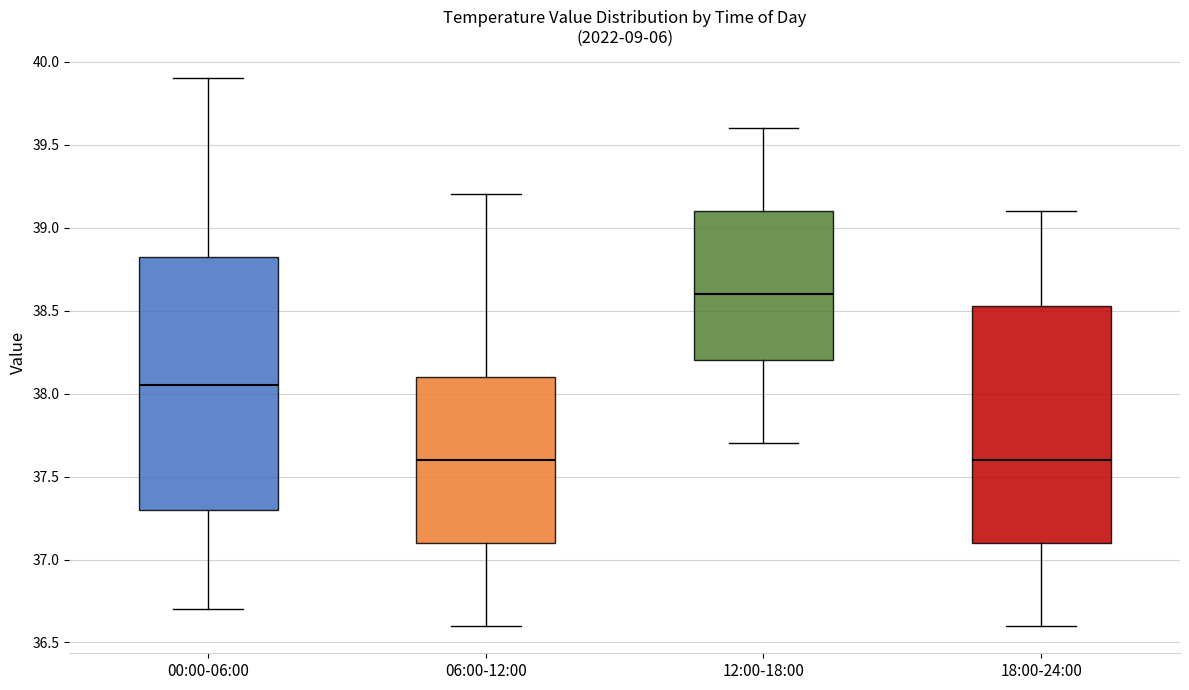

Comparing the boxes themselves (not the whiskers), which one is the tallest?

00:00-06:00